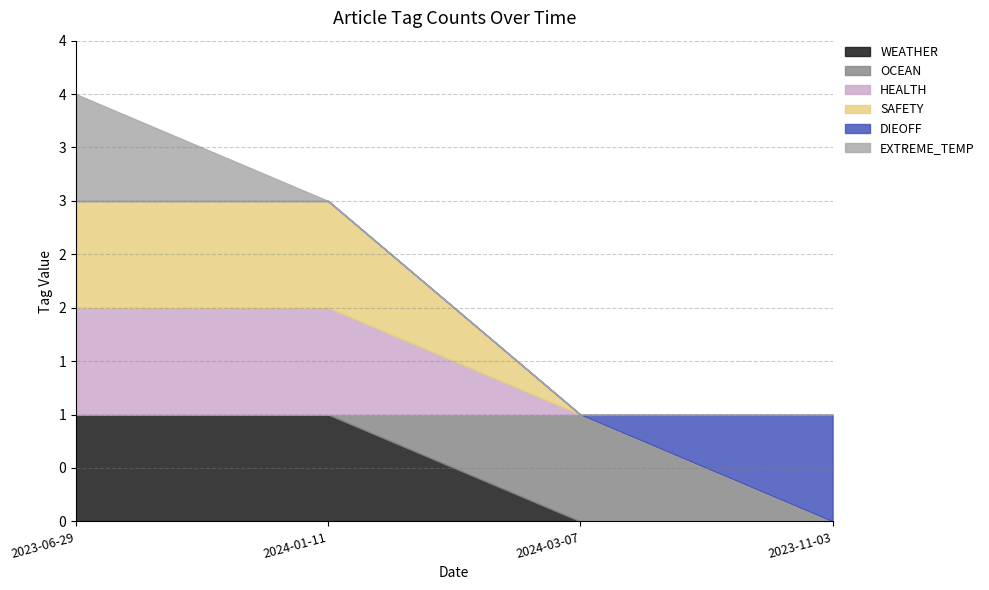

True or false: DIEOFF has more than 0 interior local peaks.

False